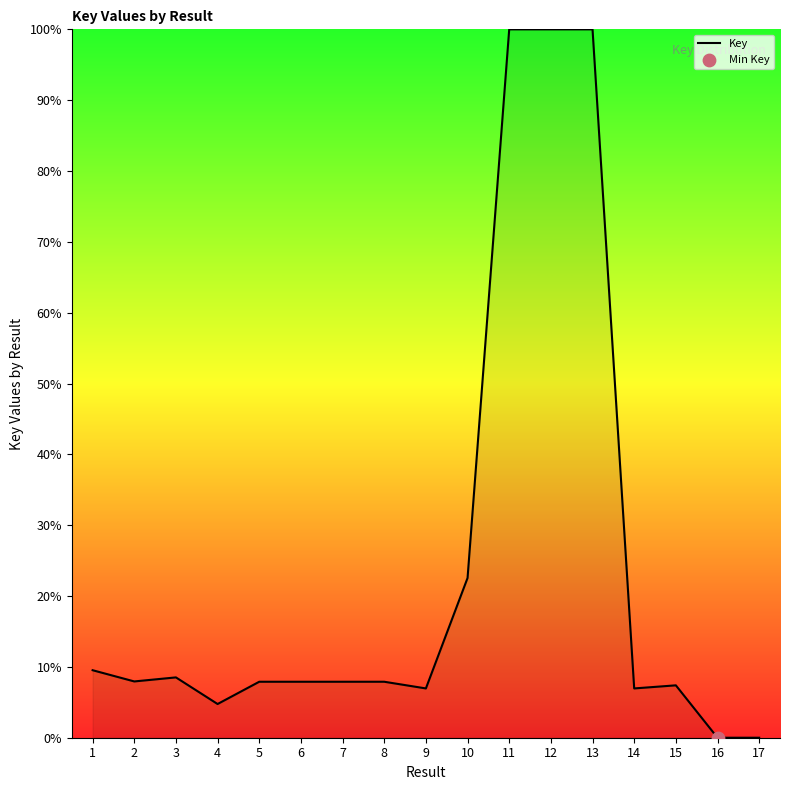

Between 11 and 17, which is larger?

11